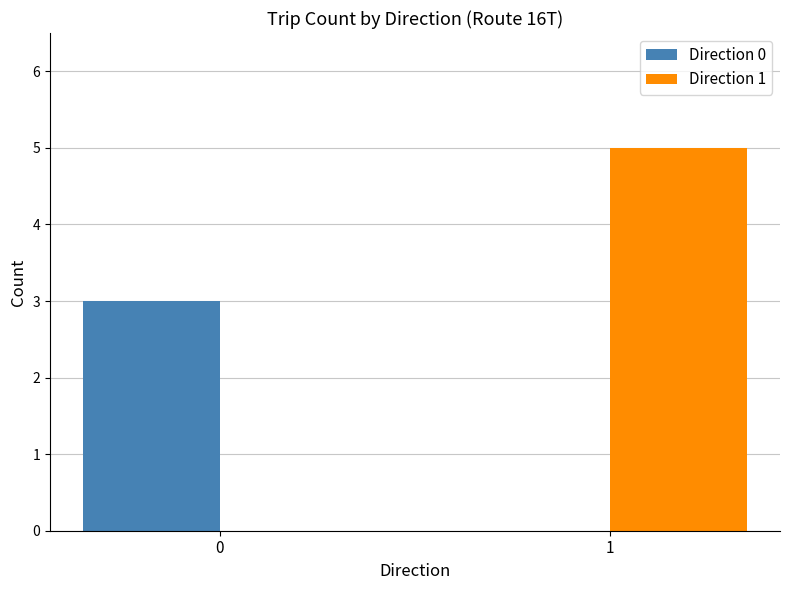

How many values in Direction 1 are above zero?

1